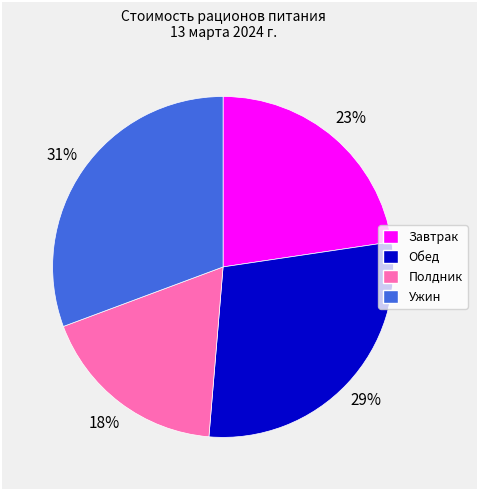

The Ужин slice represents 24% of the pie. True or false?

False